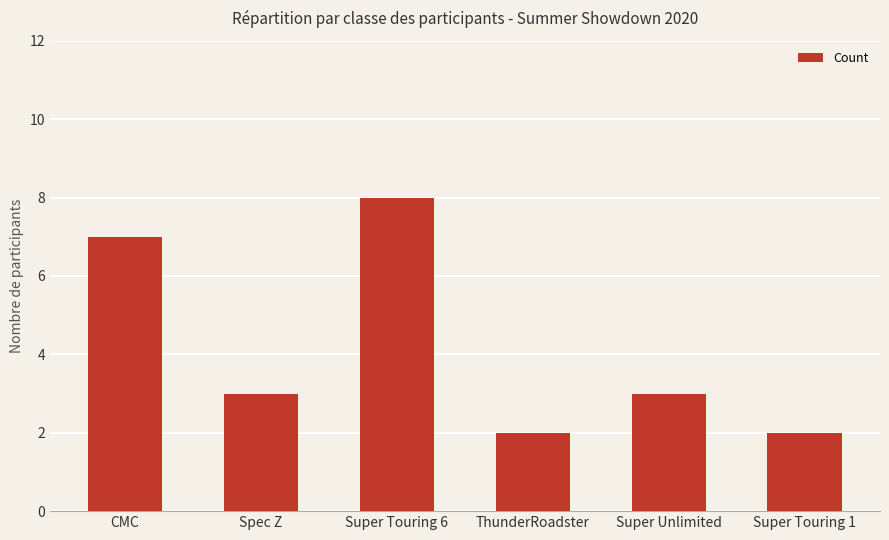

How many categories are shown in the chart?

6